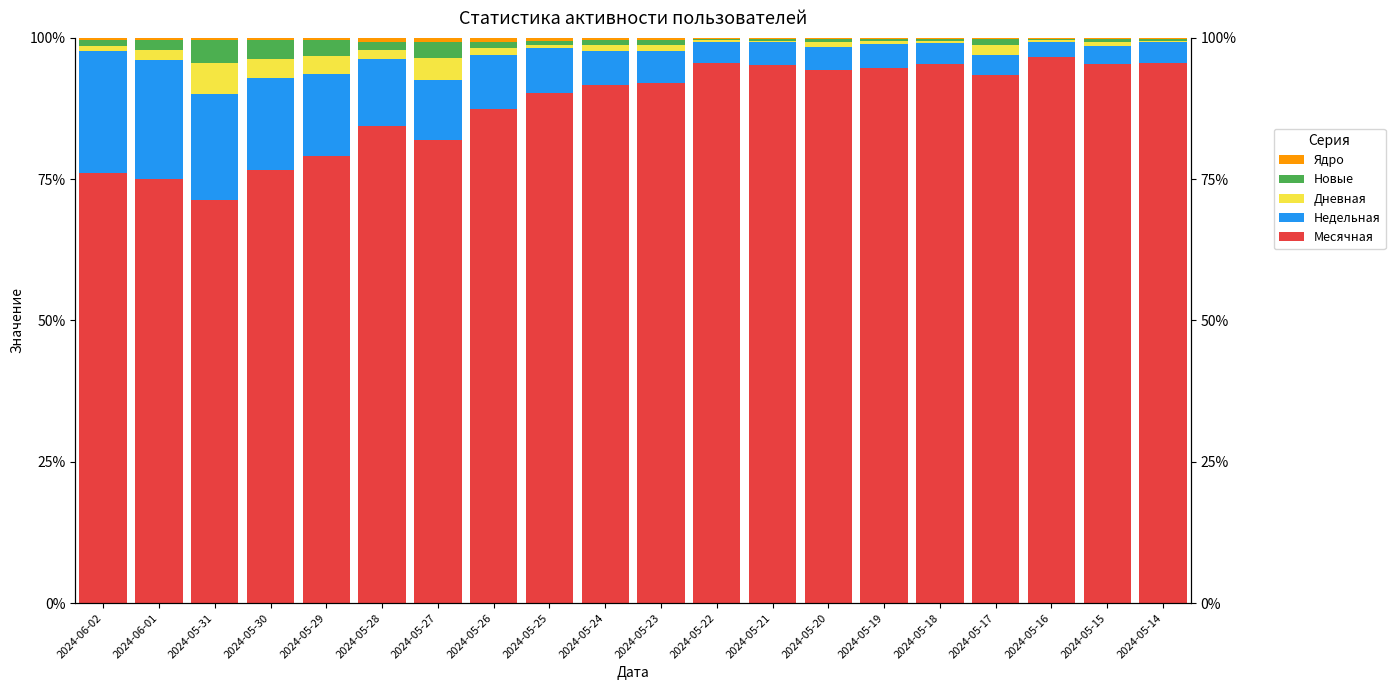

What is the minimum value shown in the chart?

0.1